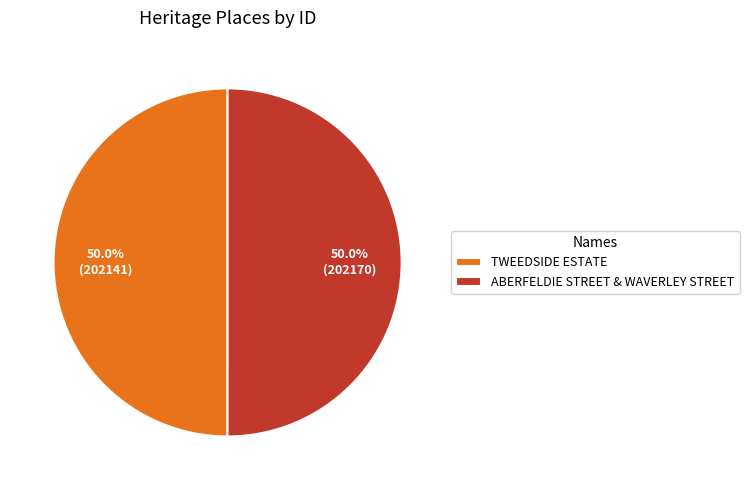

Combined, do ABERFELDIE STREET & WAVERLEY STREET and TWEEDSIDE ESTATE account for over 50%?

Yes